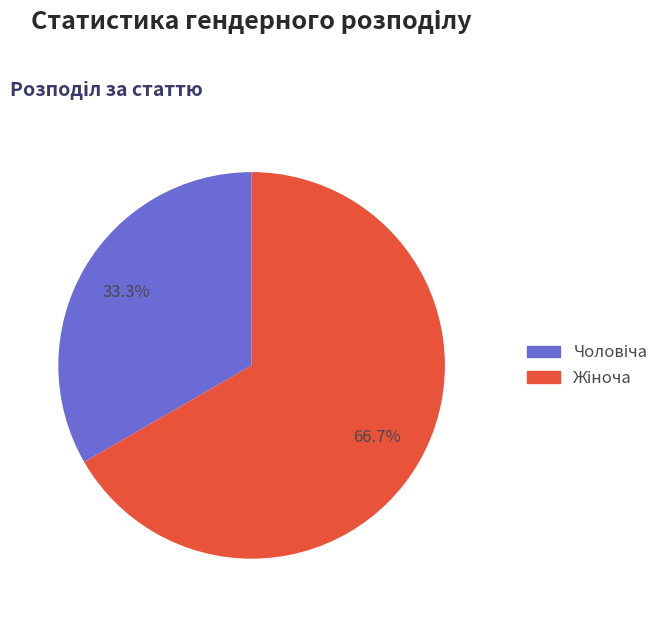

Does any single category account for the majority?

Yes